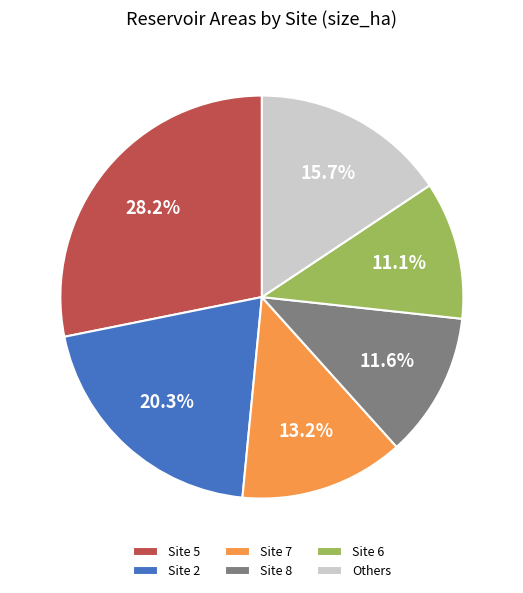

Which category has the biggest portion of the pie?

Site 5